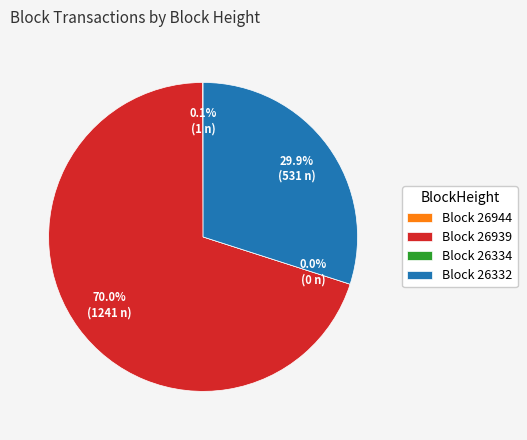

What percentage is the 26939 slice, to the nearest percent?

70%